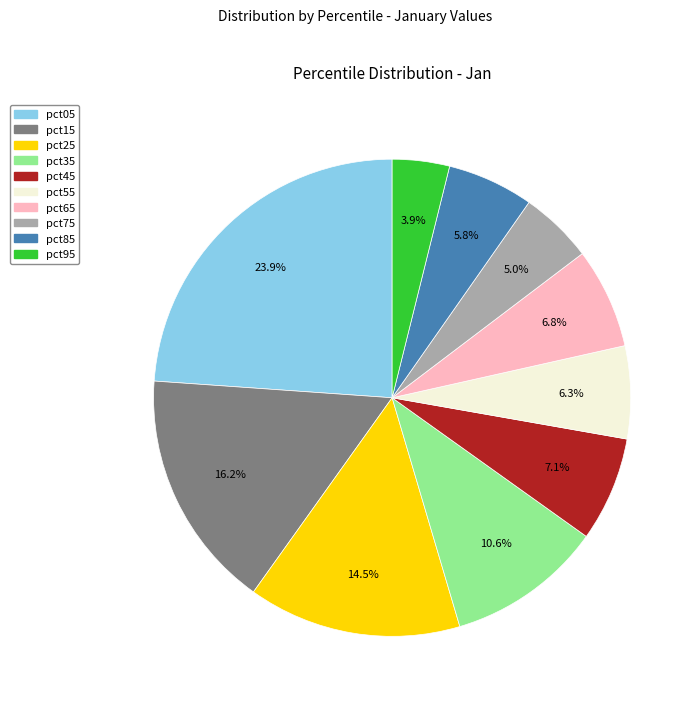

Does any single category account for the majority?

No